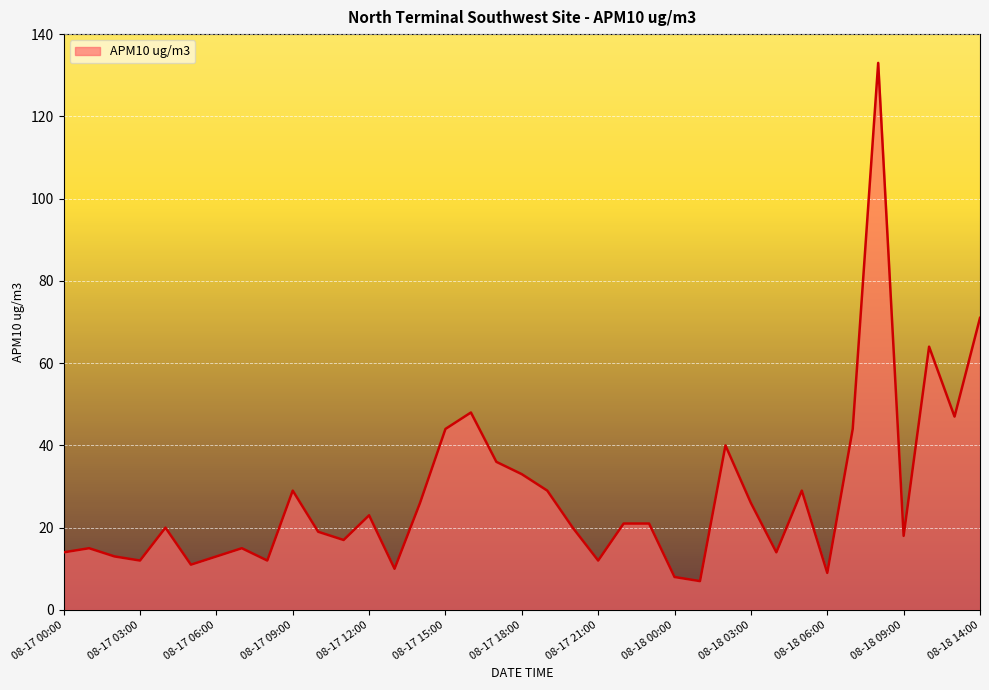

What is the difference between the maximum and minimum values?

126